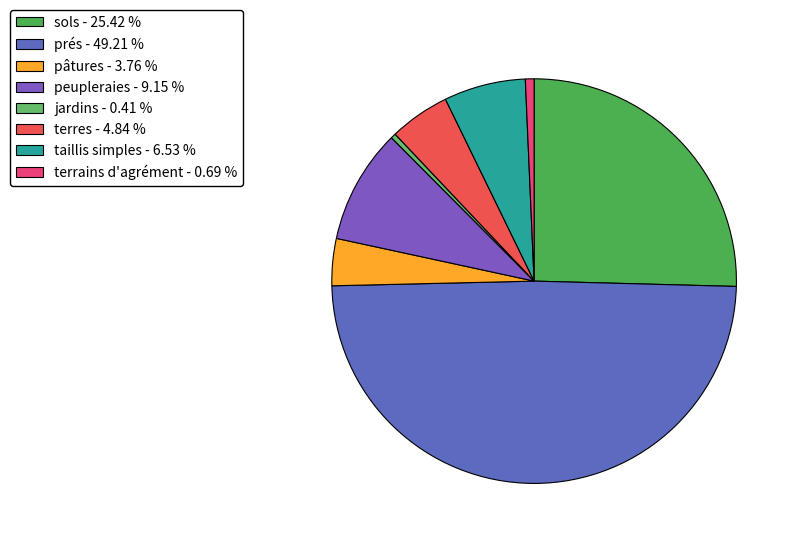

To the nearest percent, what is the average slice percentage?

12%